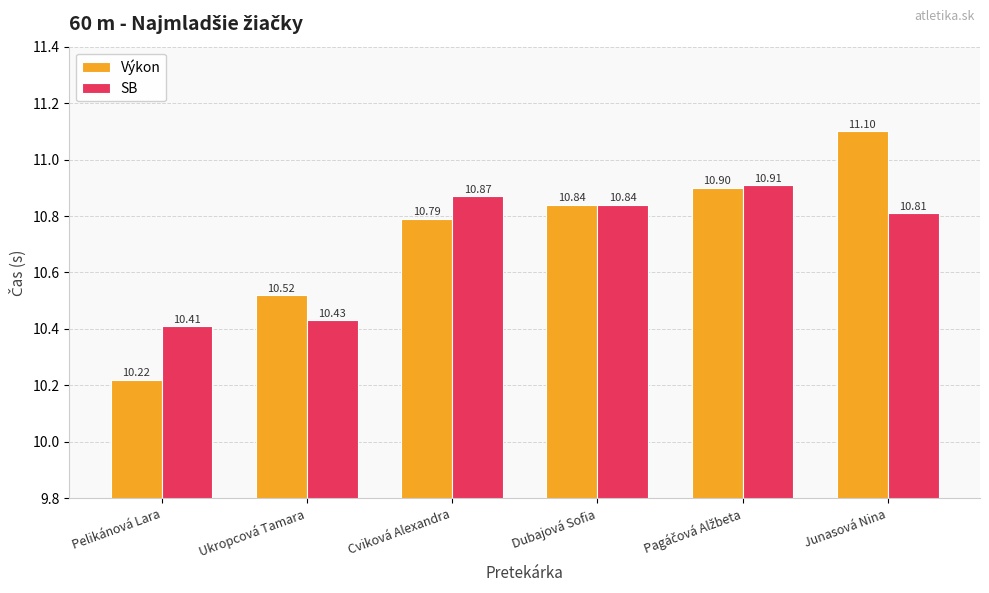

What is the maximum value shown in the chart?

11.1